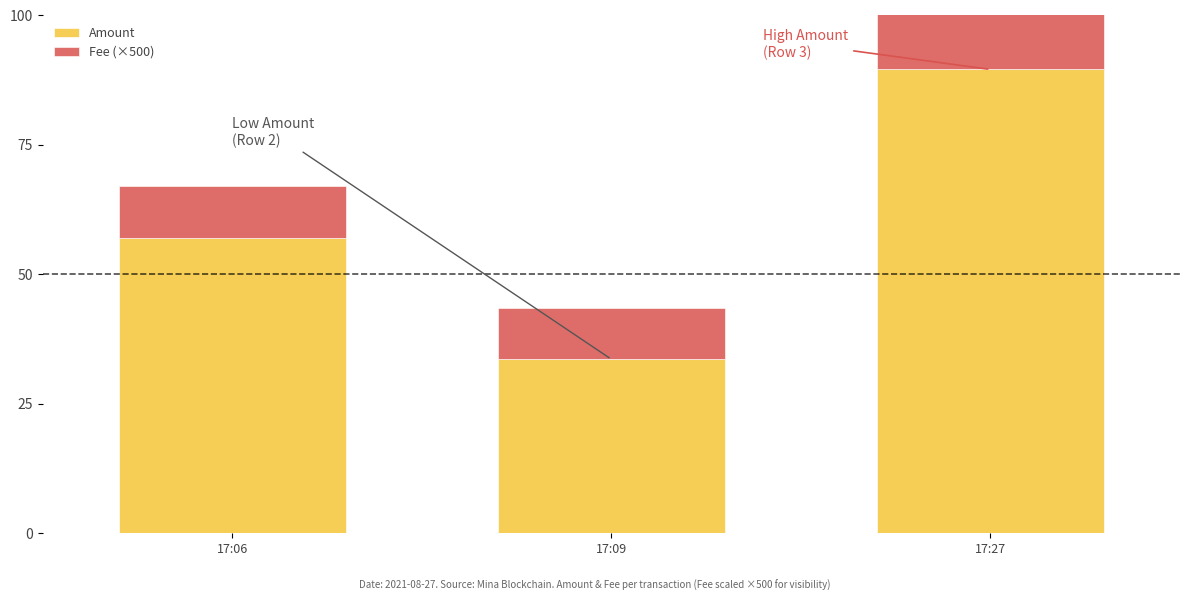

What is the sum of the Fee (×500) values at 17:06 and 17:27?

60.0